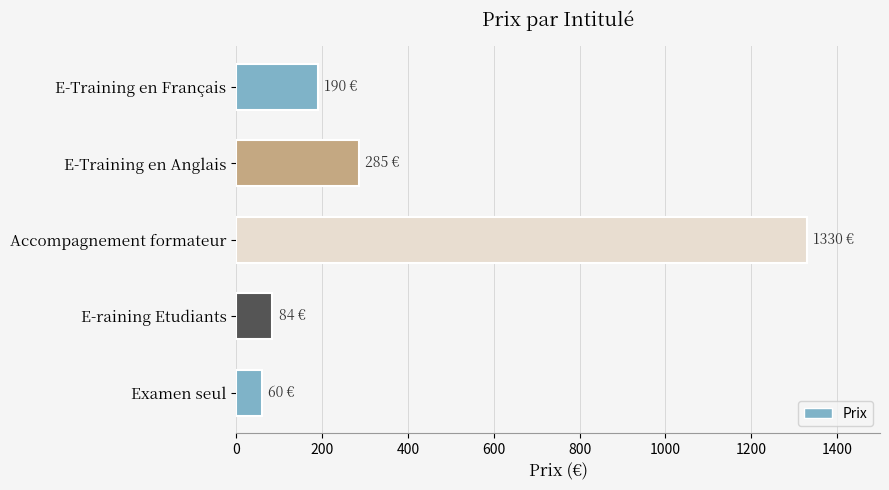

At which label is the value closest to 695?

E-Training en Anglais